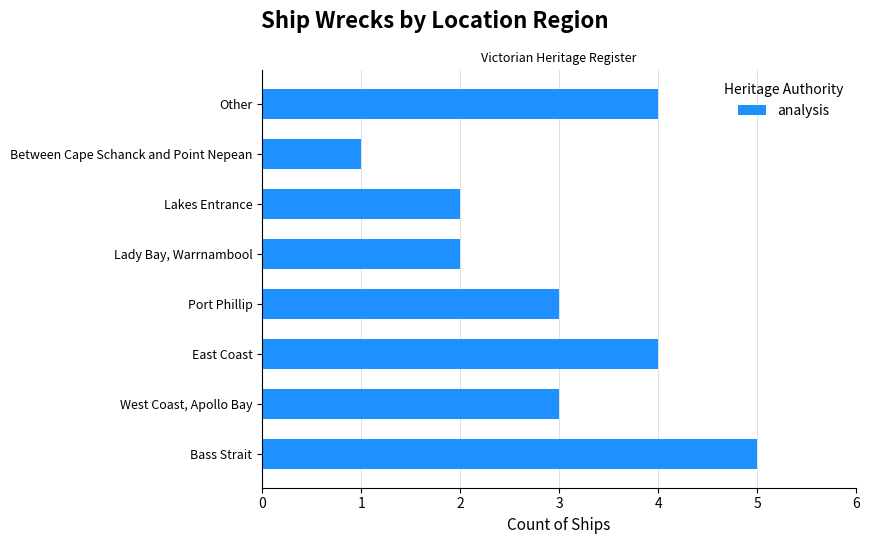

What value does the data have at West Coast, Apollo Bay?

3